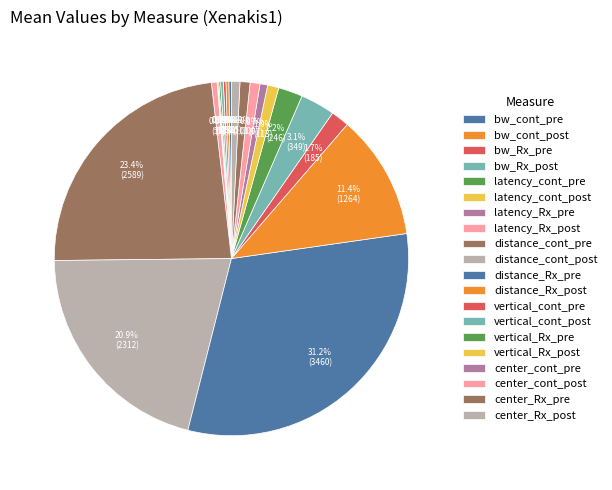

Rank the categories by value from highest to lowest.

distance_Rx_pre, distance_cont_pre, distance_cont_post, distance_Rx_post, vertical_cont_post, vertical_Rx_pre, vertical_cont_pre, vertical_Rx_post, center_Rx_pre, center_cont_post, center_Rx_post, center_cont_pre, latency_Rx_post, bw_cont_post, bw_Rx_post, bw_cont_pre, bw_Rx_pre, latency_cont_pre, latency_cont_post, latency_Rx_pre